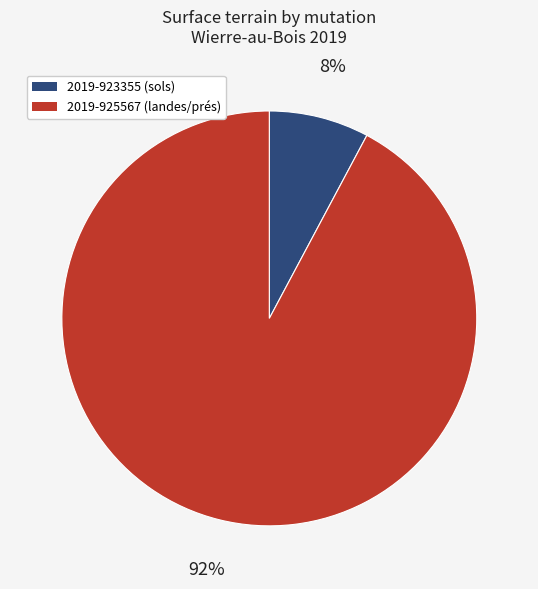

To the nearest percent, what is the average slice percentage?

50%